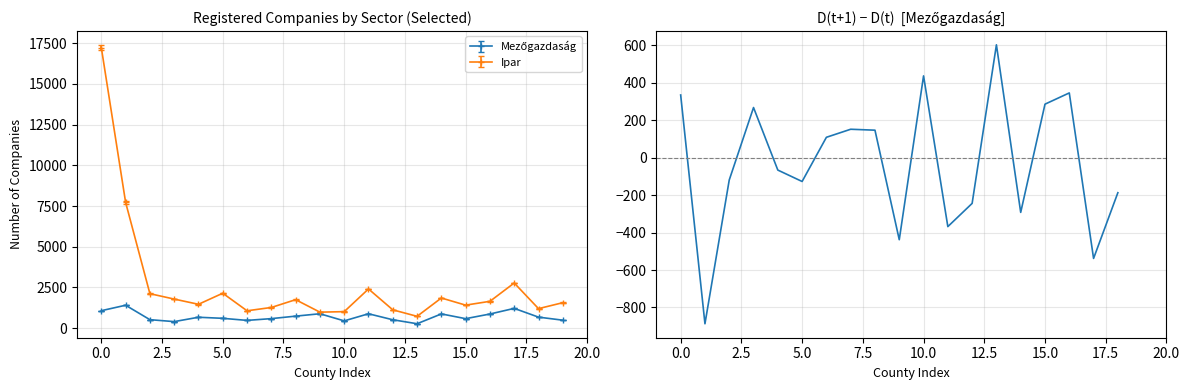

True or false: Ipar has more than 2 points higher than both neighbors.

True